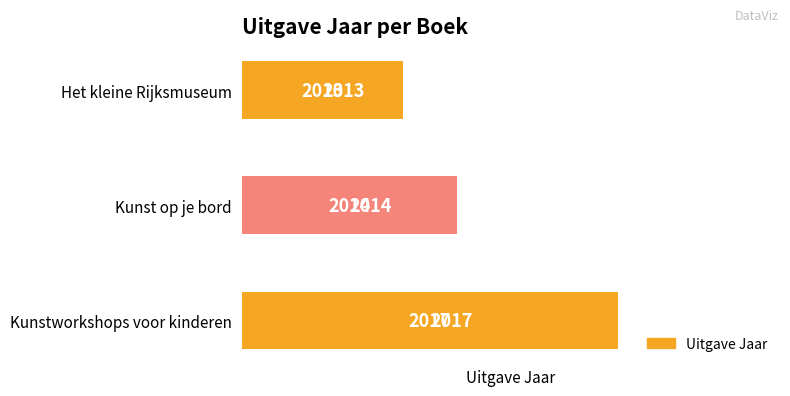

Rank the categories by value from highest to lowest.

Kunstworkshops voor kinderen, Kunst op je bord, Het kleine Rijksmuseum